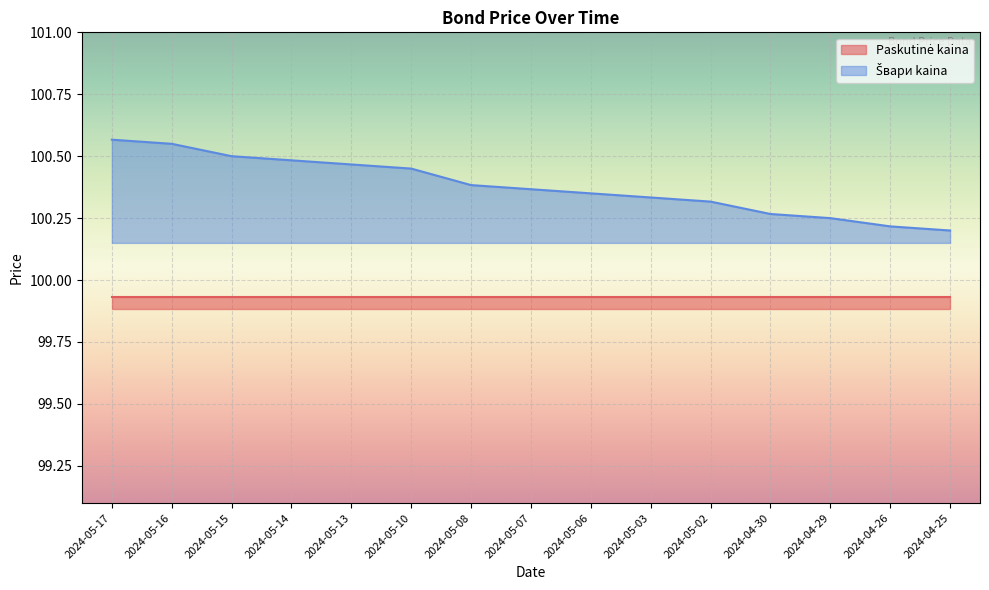

How many values are between 100 and 101?

15